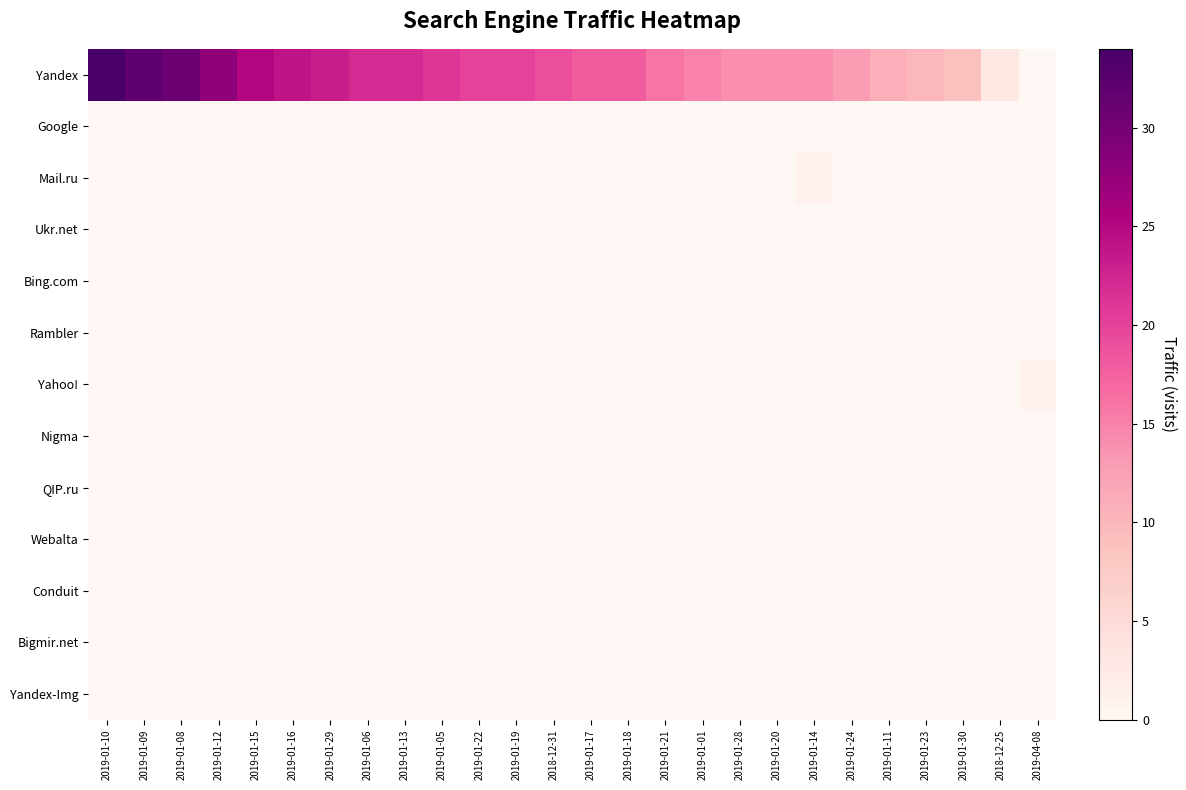

What is the greatest value displayed?

34